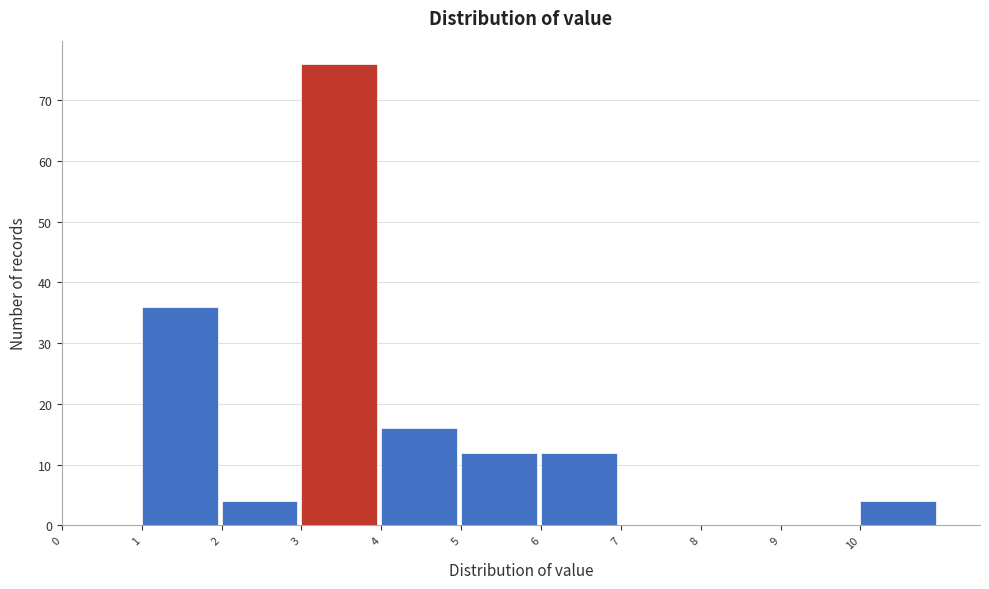

Reading left to right, list every bar in this chart as the range it spans on the x-axis followed by its height. The values are not printed on the chart, so give them approximately, as read against the axis.

0 to 1: 0
1 to 2: 36
2 to 3: 4
3 to 4: 76
4 to 5: 16
5 to 6: 12
6 to 7: 12
7 to 8: 0
8 to 9: 0
9 to 10: 0
10 to 11: 4